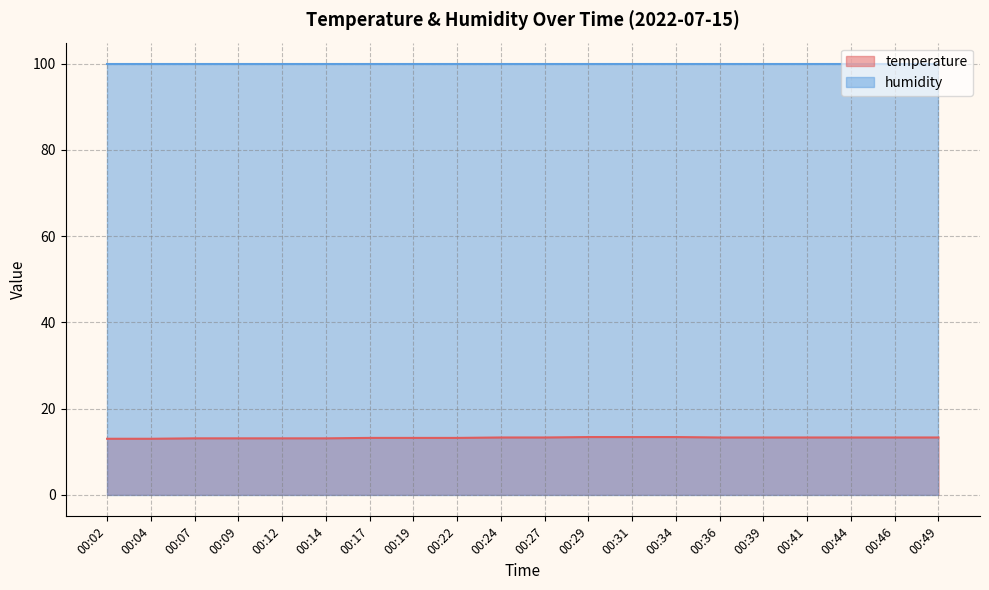

Between 00:19 and 00:36, which is larger?

00:36